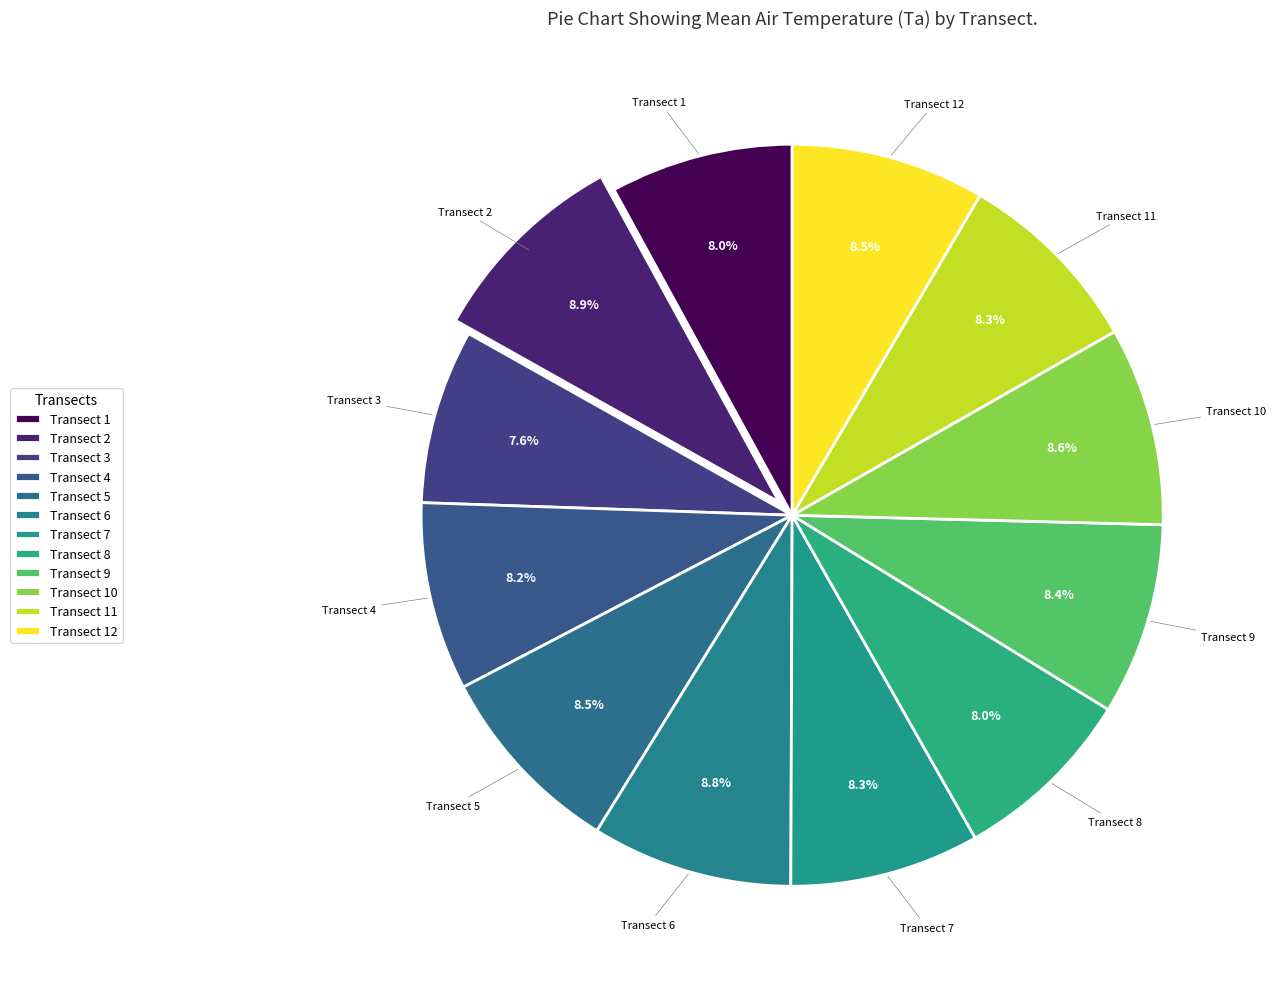

The Transect 11 slice represents 8% of the pie. True or false?

True